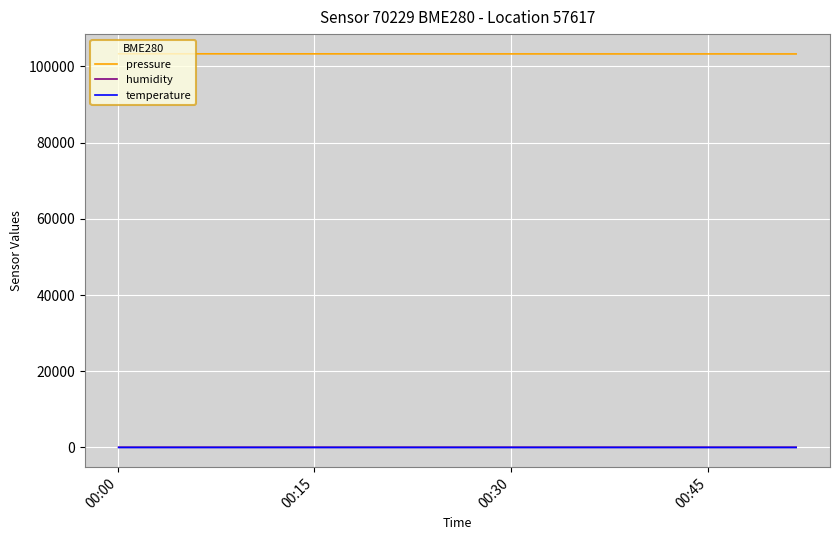

Which series has the largest total across all categories?

pressure